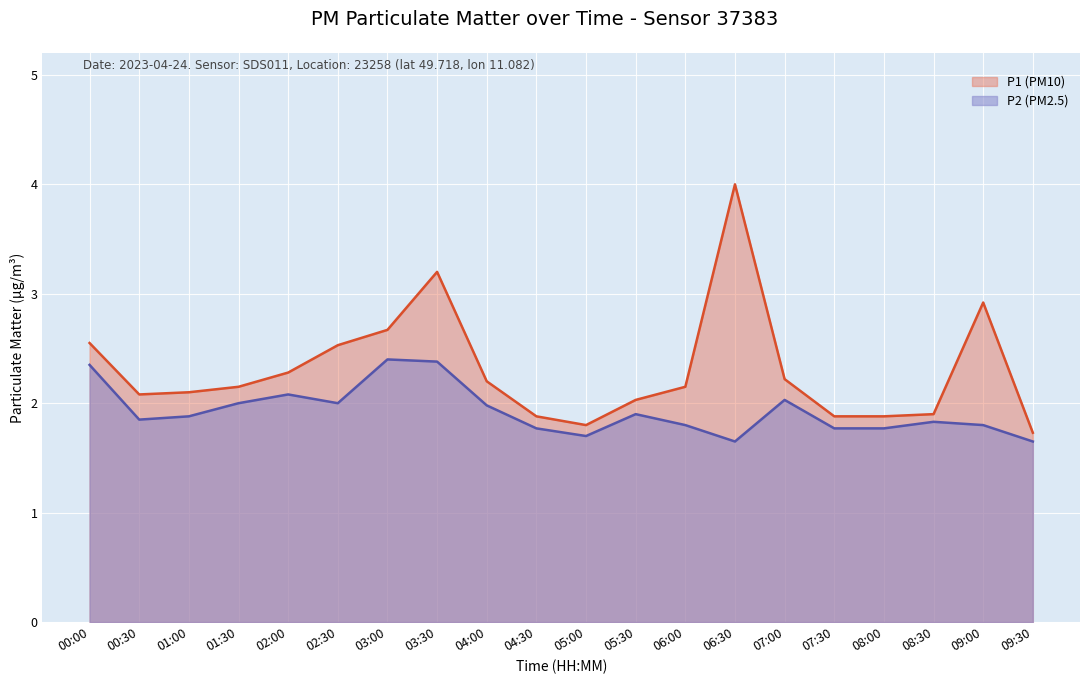

Where is P1 nearest to the value 2?

05:30